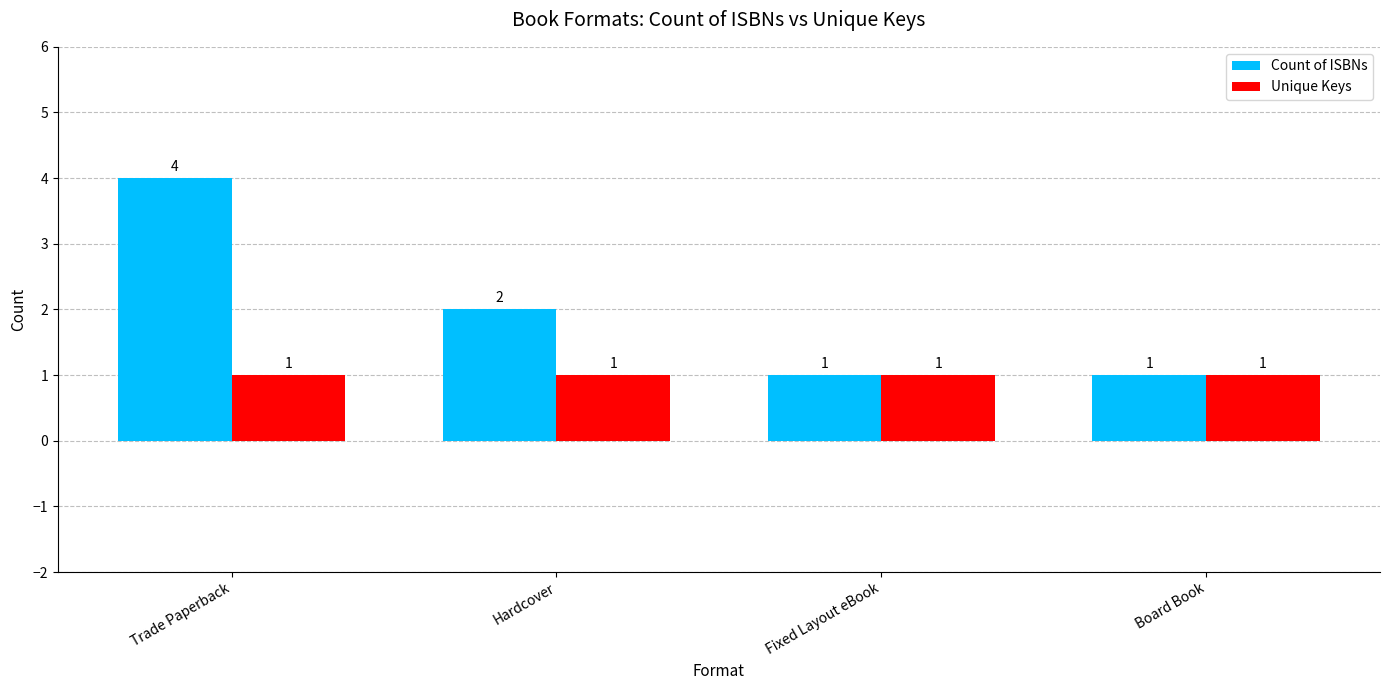

True or false: Unique Keys has a value of 1 at Board Book.

True